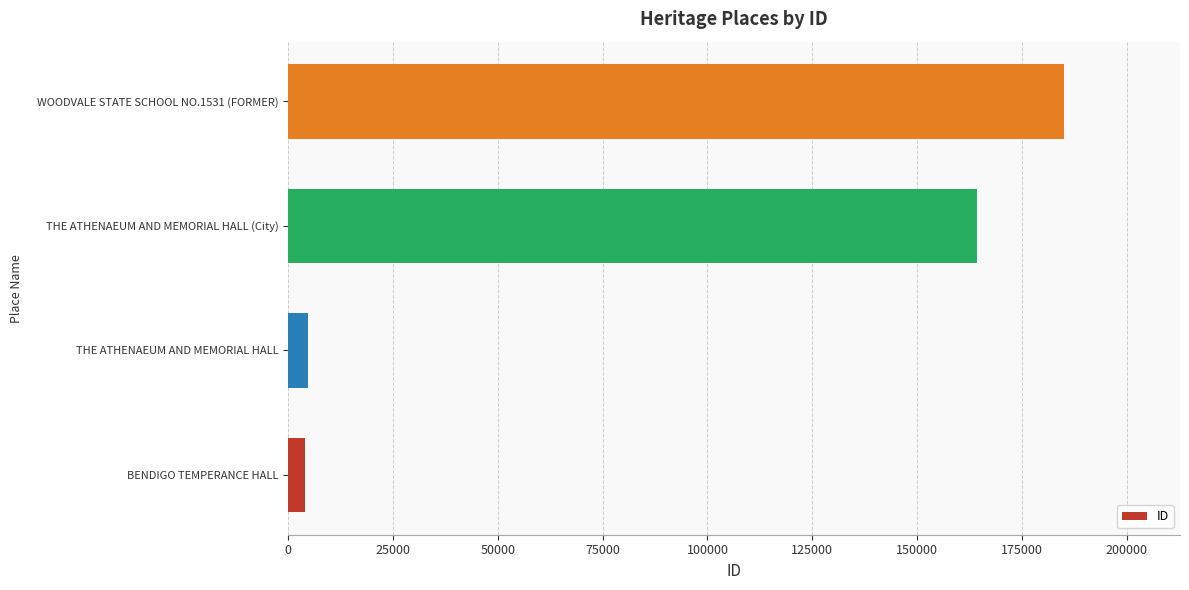

How many values are below 164205?

2